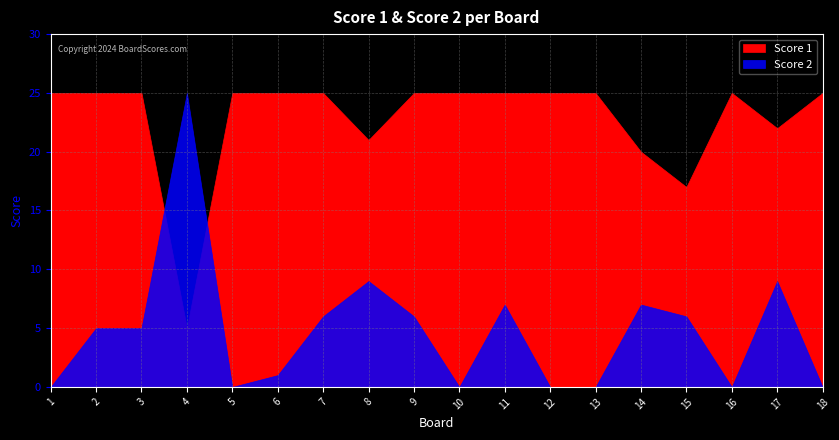

Which series changed the most between 11 and 18?

Score 2